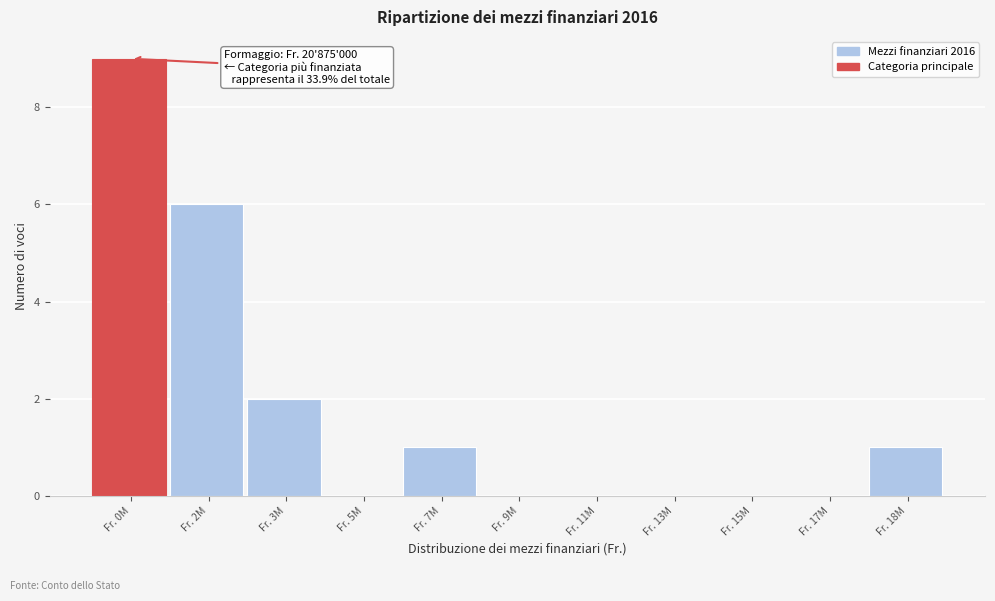

Reading left to right, list all the values displayed in this chart.

Fr. 0M=9	Fr. 2M=6	Fr. 3M=2	Fr. 5M=0	Fr. 7M=1	Fr. 9M=0	Fr. 11M=0	Fr. 13M=0	Fr. 15M=0	Fr. 17M=0	Fr. 18M=1